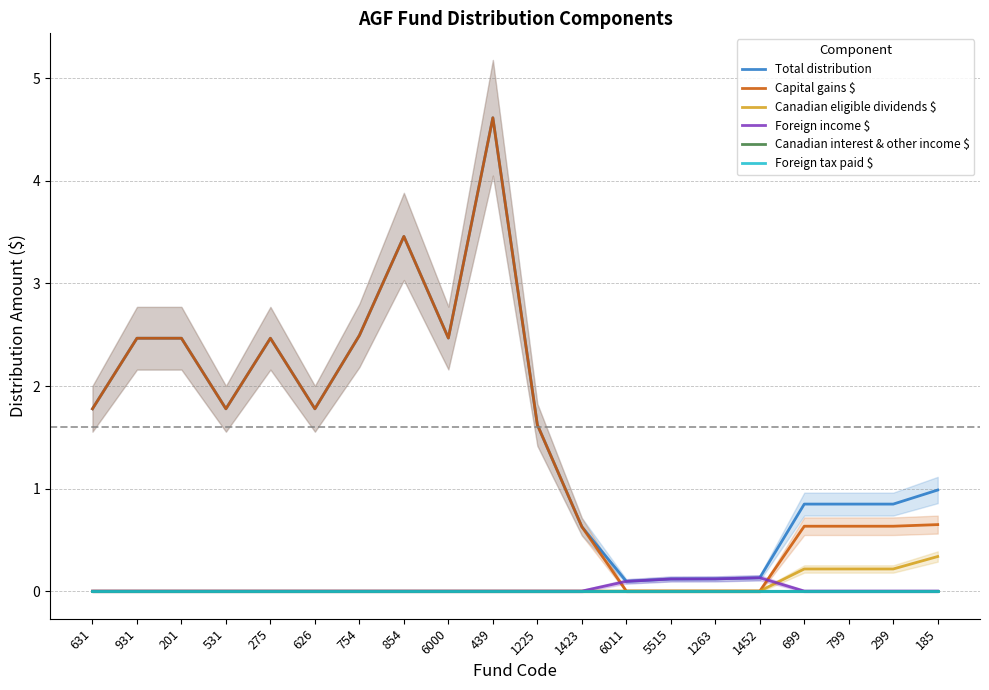

Where does the Total distribution series first go above 1?

631